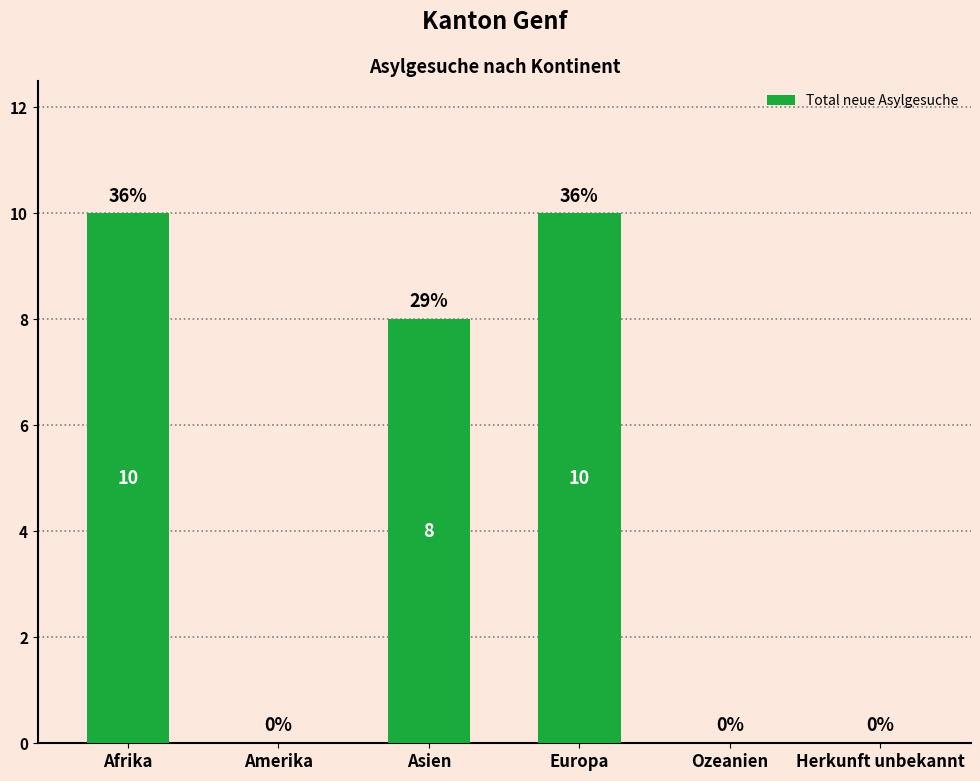

At which label does the data first exceed 8?

Afrika